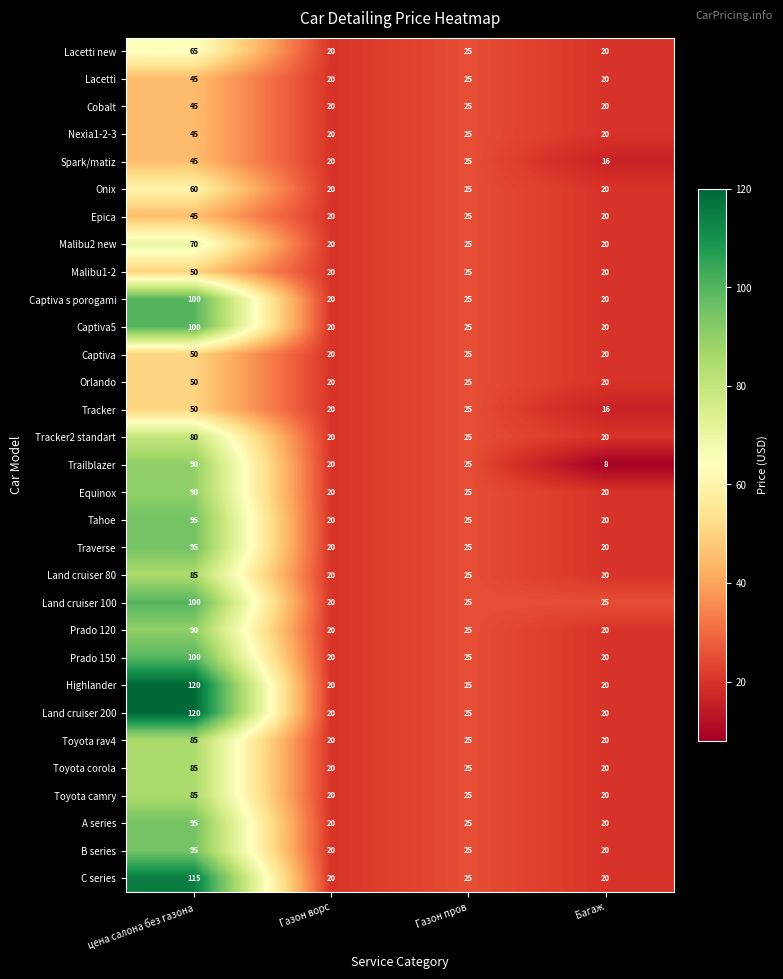

What is the difference between the maximum and minimum values in the Equinox series?

70